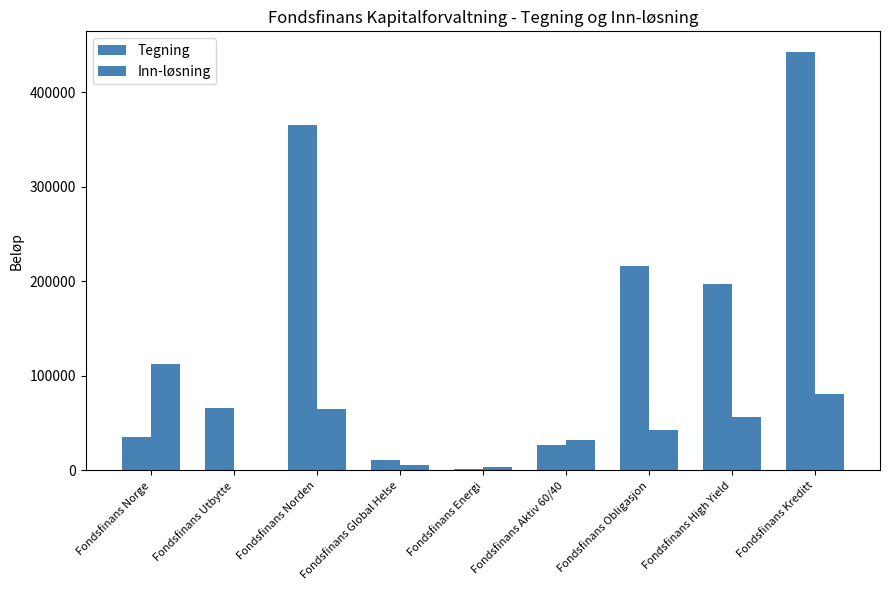

Does the chart contain stacked bars?

No